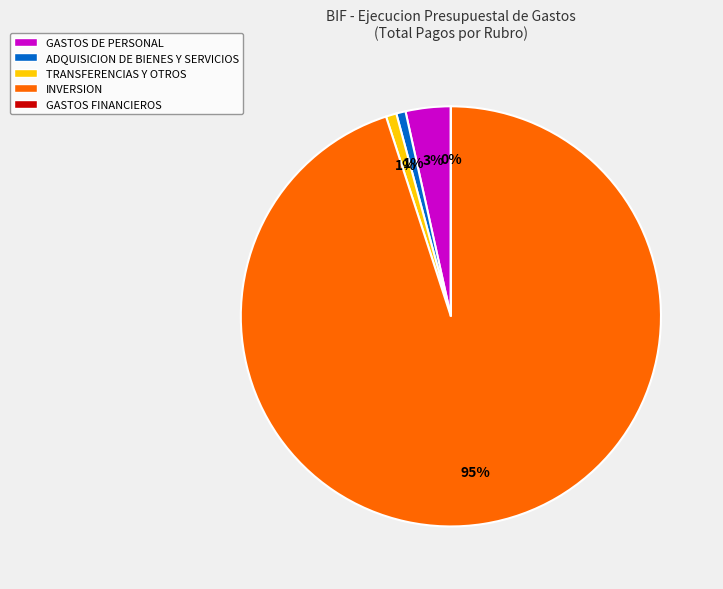

Does any single category account for the majority?

Yes